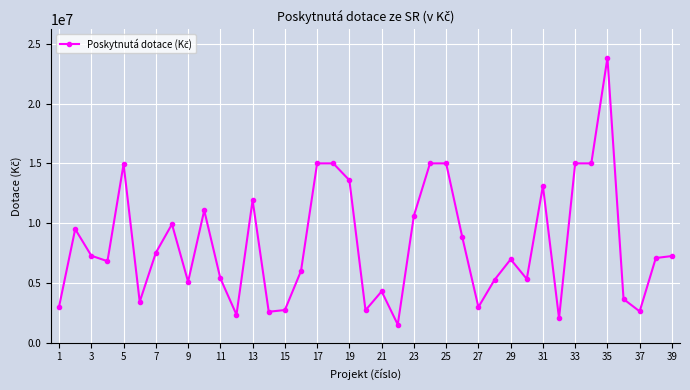

True or false: there are more than 0 points higher than both neighbors.

True